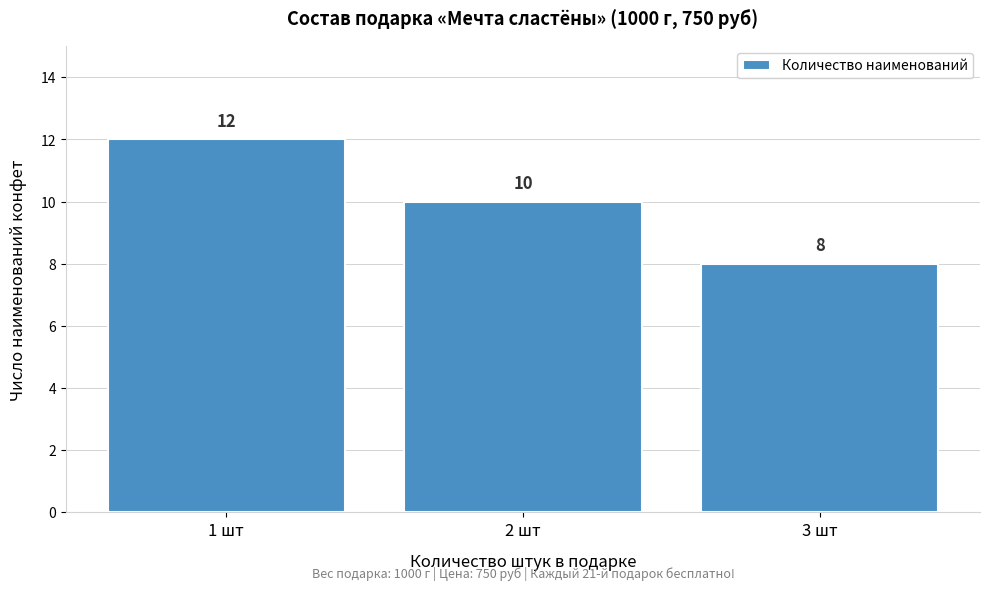

How tall is the bar that spans 0.5 to 1.5 on the x-axis?

12